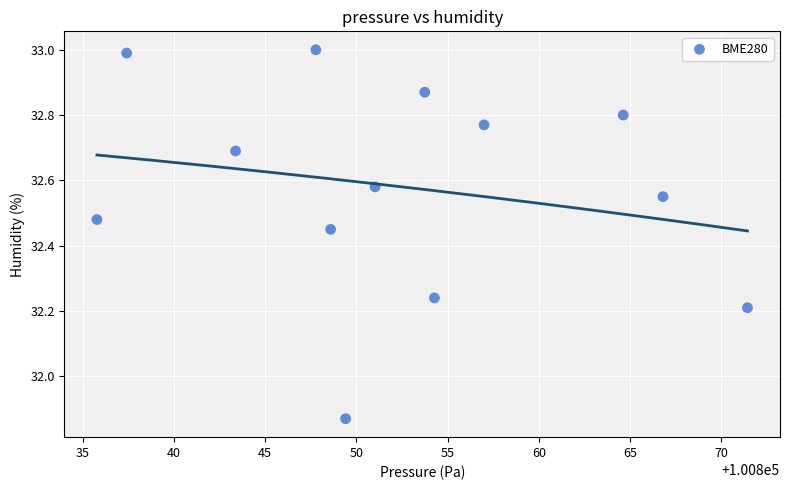

What is the range of Y values (max minus min)?

1.1